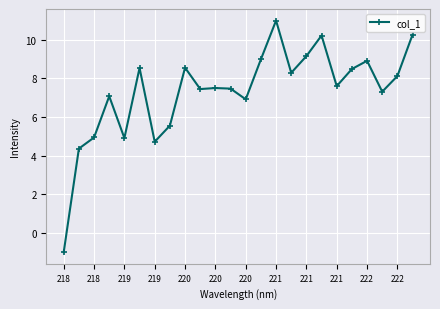

True or false: the data has more than 1 interior local peaks.

True